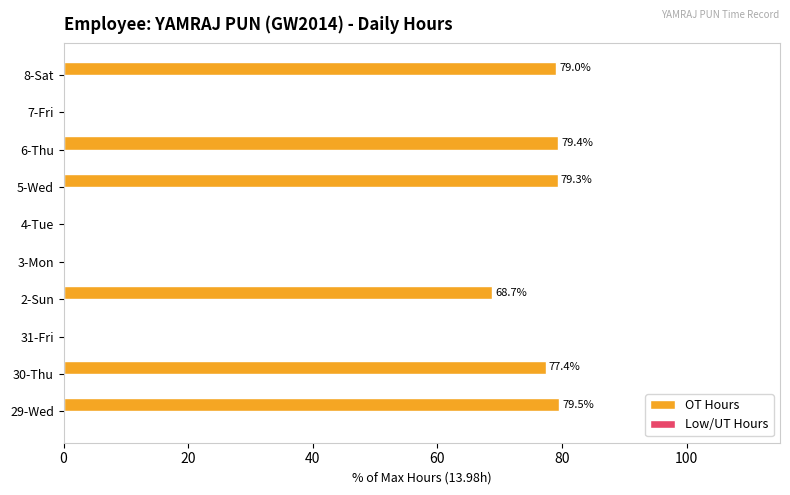

What is the change in value from 30-Thu to 5-Wed?

+1.9